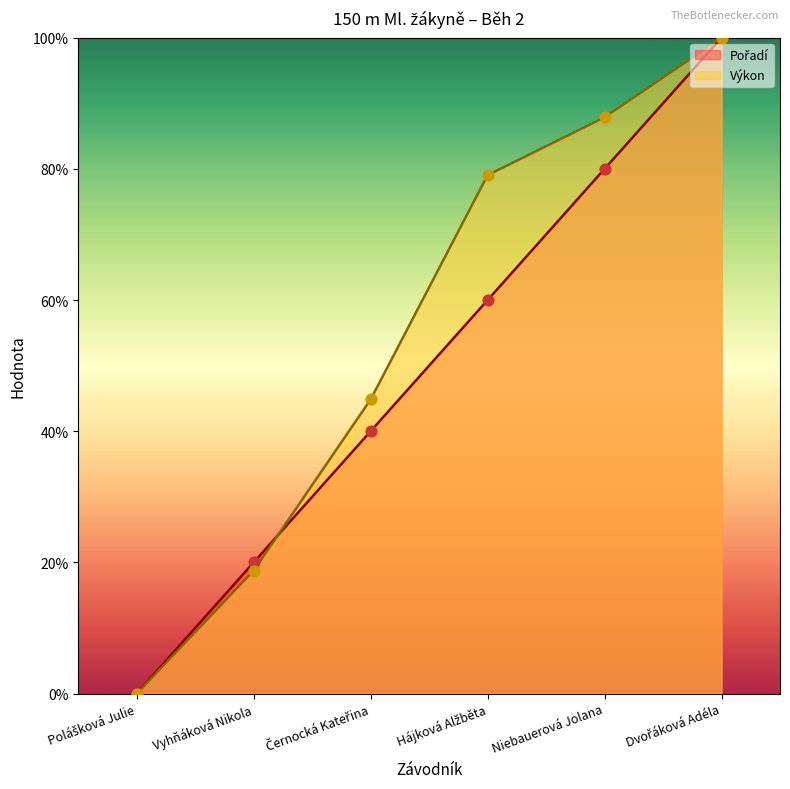

Which series has the largest total across all categories?

Výkon